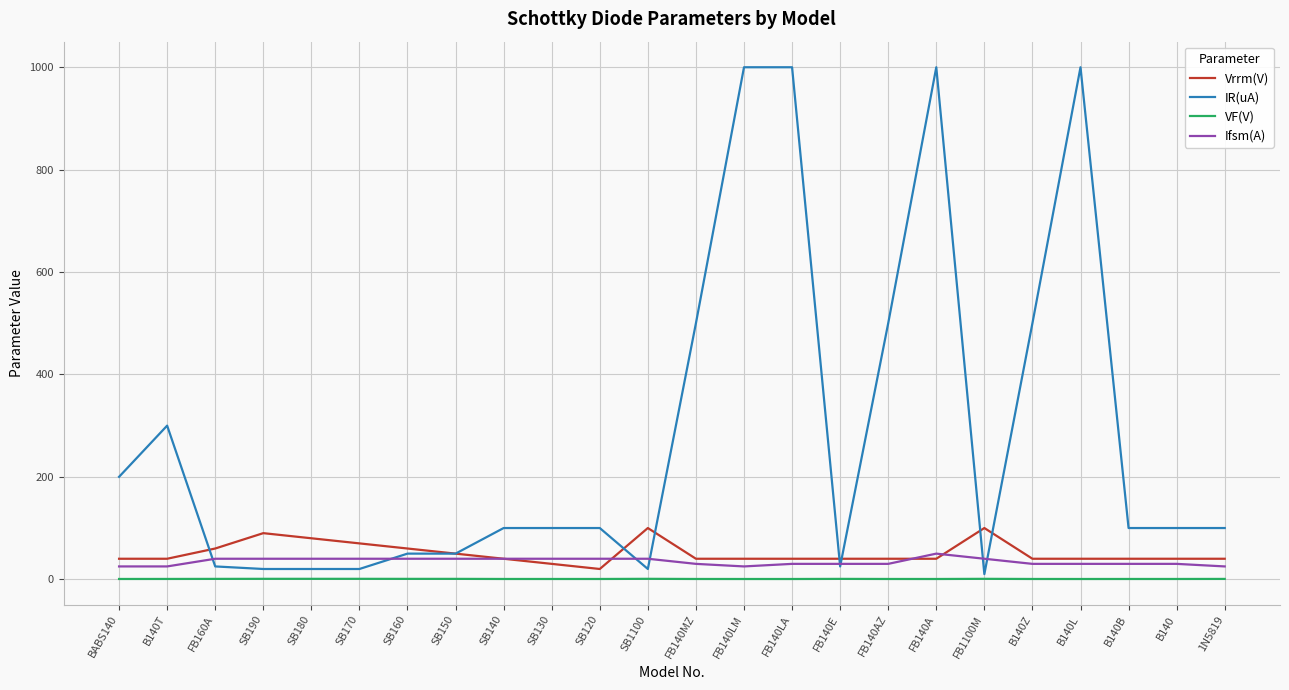

What are all the series names shown in the legend?

Vrrm(V), IR(uA), VF(V), Ifsm(A)